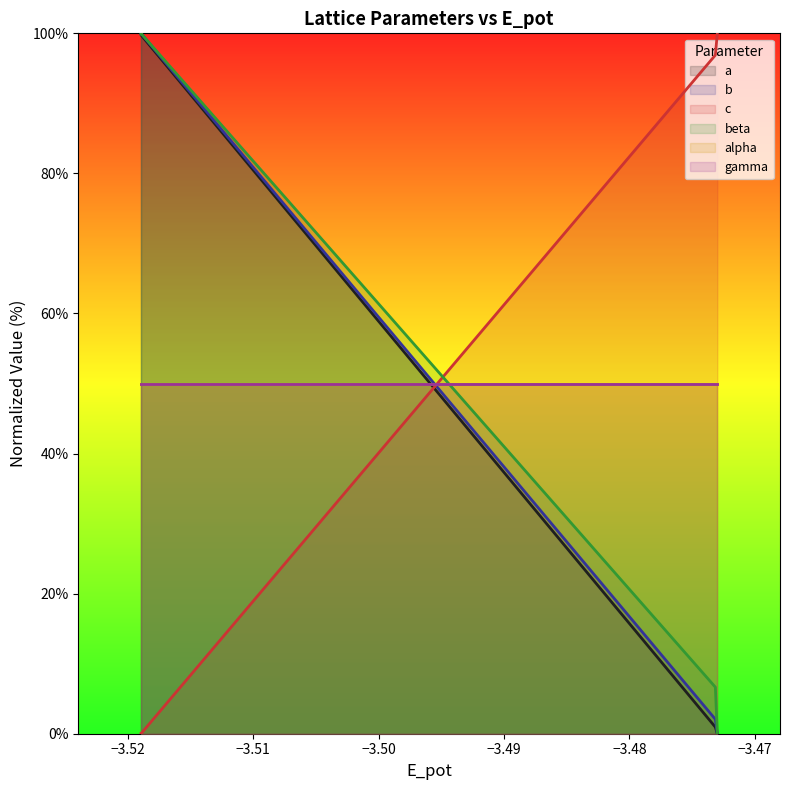

Does the chart display data point markers on the line(s)?

No